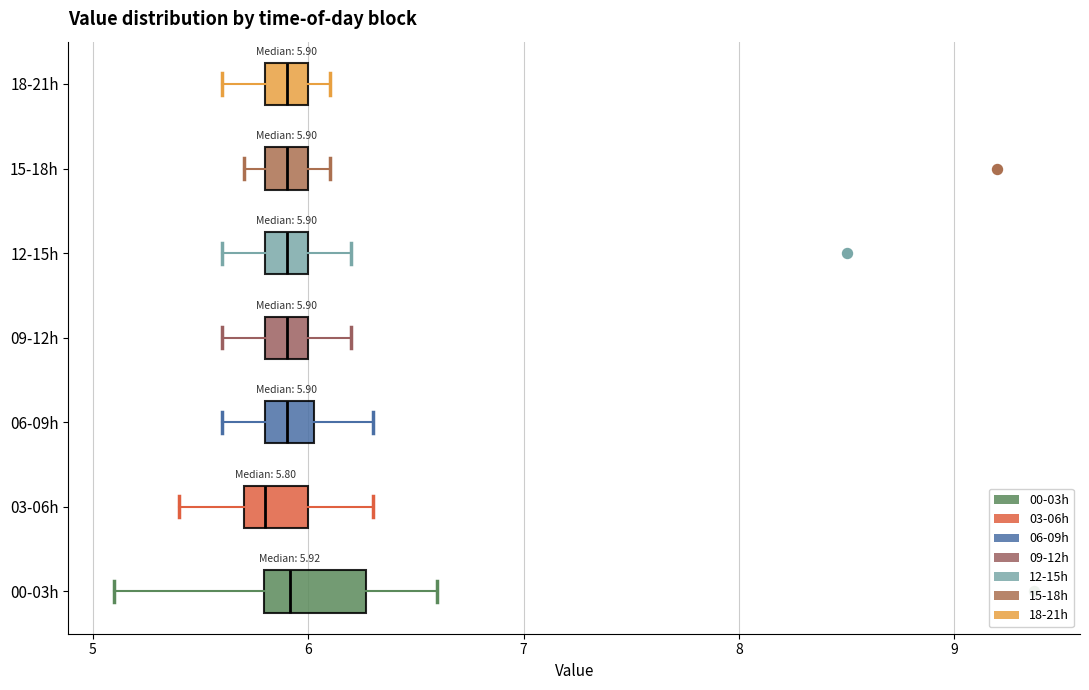

Comparing the boxes themselves (not the whiskers), which one is the widest?

00-03h